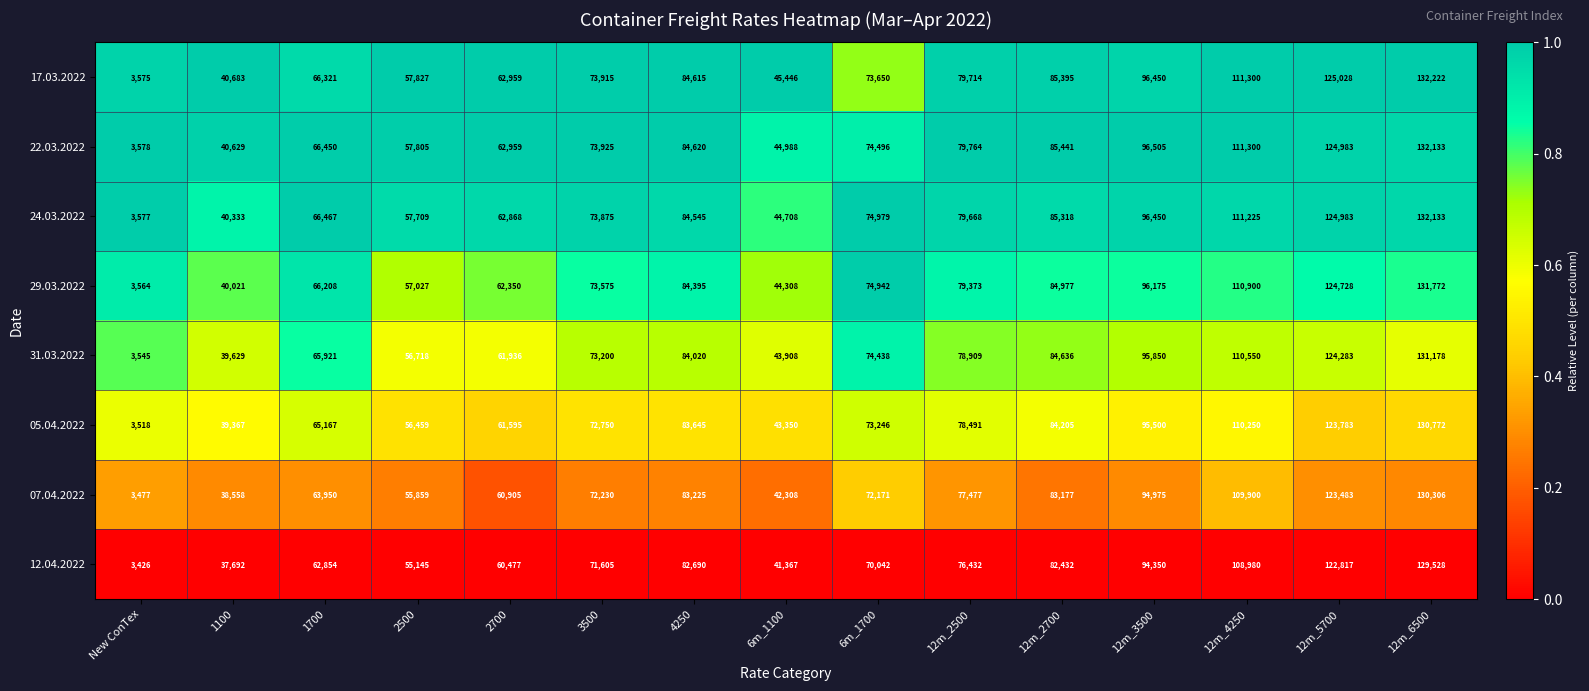

True or false: 17.03.2022 has a value of 129027 at 6m_1700.

False